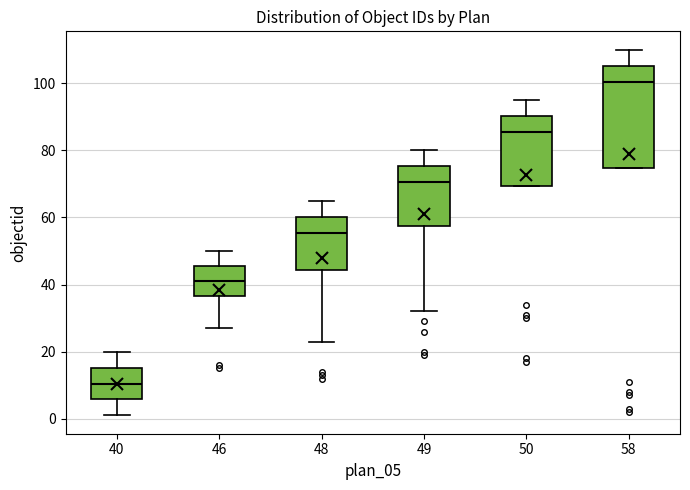

Reading left to right, read every box against the y-axis: the position of its median line, the range the box covers, and the ends of its whiskers. The values are not printed on the chart, so give them approximately, as read against the axis.

40: median 10, box 6 to 16, whiskers 2 to 20
46: median 42, box 36 to 46, whiskers 28 to 50
48: median 56, box 44 to 60, whiskers 24 to 66
49: median 70, box 58 to 76, whiskers 32 to 80
50: median 86, box 70 to 90, whiskers 70 to 96
58: median 100, box 74 to 106, whiskers 74 to 110